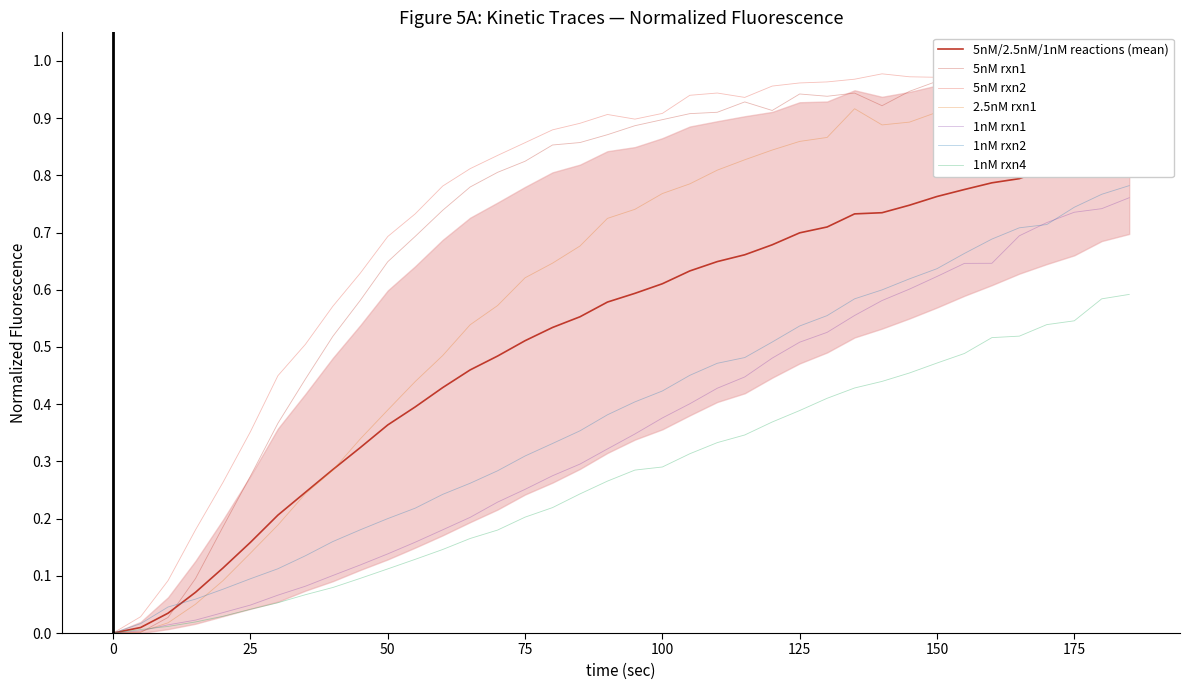

What is the difference between the maximum and minimum values in the 1nM rxn4 series?

0.6